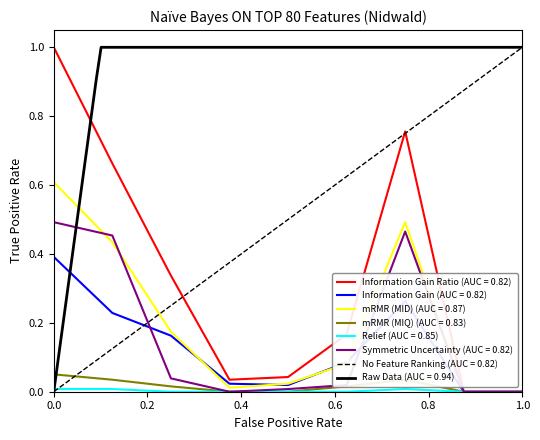

The Information Gain Ratio (AUC = 0.82) series shows -0.7 at 1.0. True or false?

False